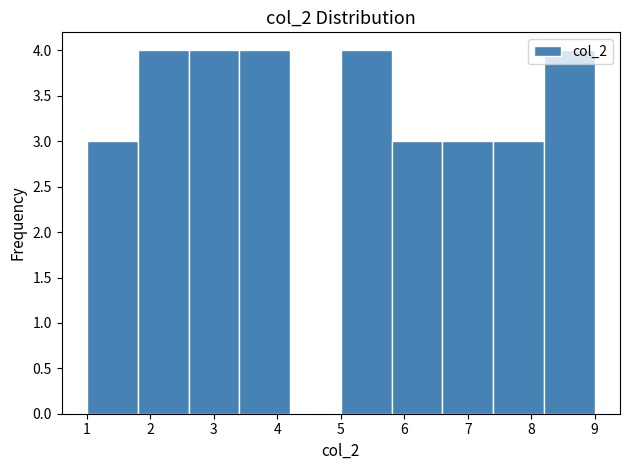

Reading left to right, transcribe this chart: for each bar, give the range it covers on the x-axis and its height. The values are not printed on the chart, so give them approximately, as read against the axis.

1.0 to 1.8: 3
1.8 to 2.6: 4
2.6 to 3.4: 4
3.4 to 4.2: 4
4.2 to 5.0: 0
5.0 to 5.8: 4
5.8 to 6.6: 3
6.6 to 7.4: 3
7.4 to 8.2: 3
8.2 to 9.0: 4